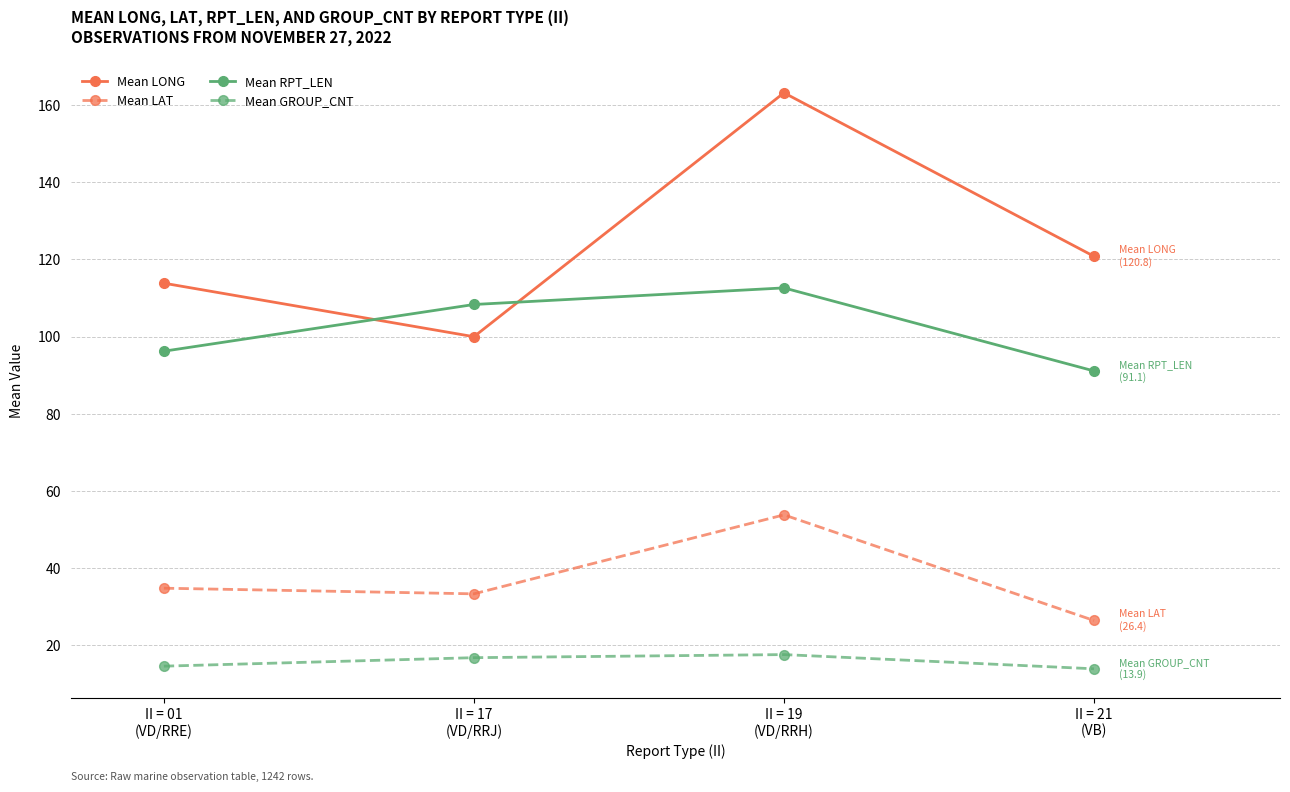

How many times do Mean RPT_LEN and Mean LONG cross each other?

2